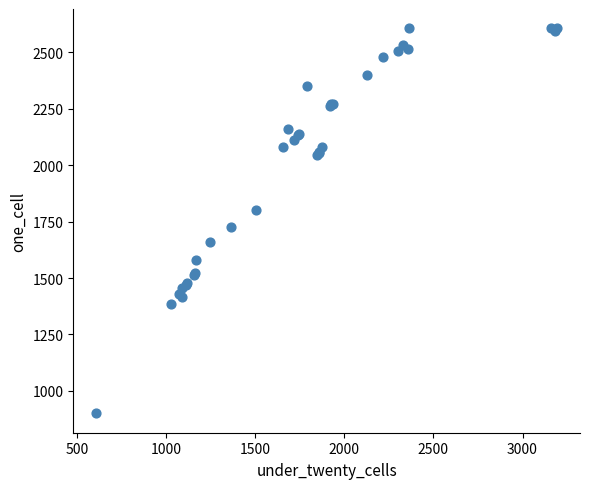

What Y value in the scatter plot is closest to 1753?

1727